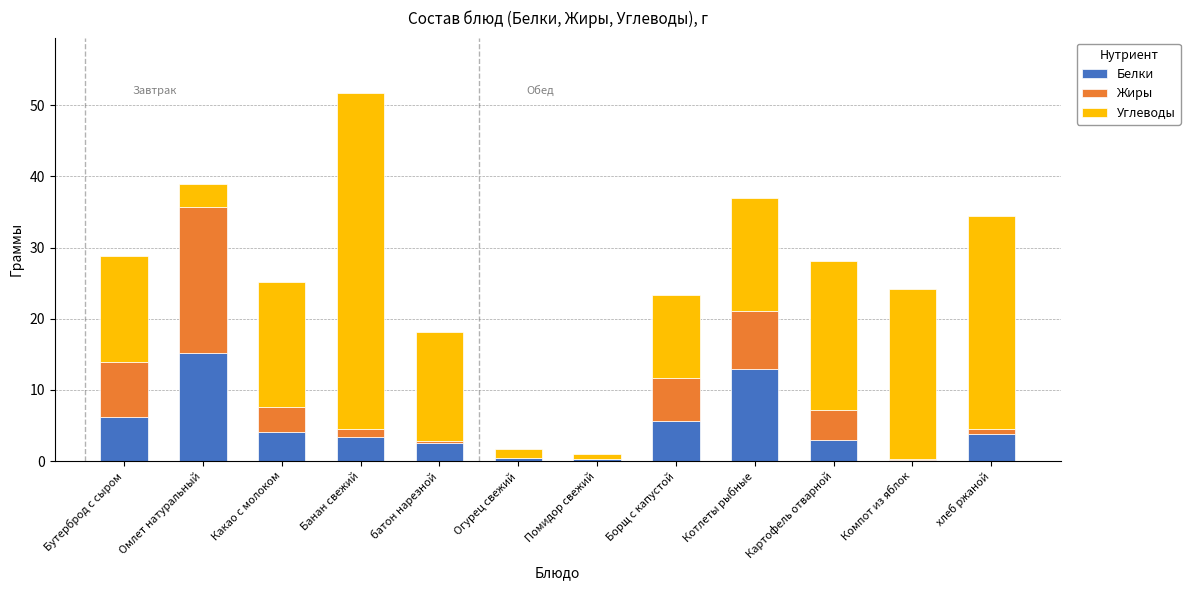

Are the bars grouped side by side (vs. stacked)?

No